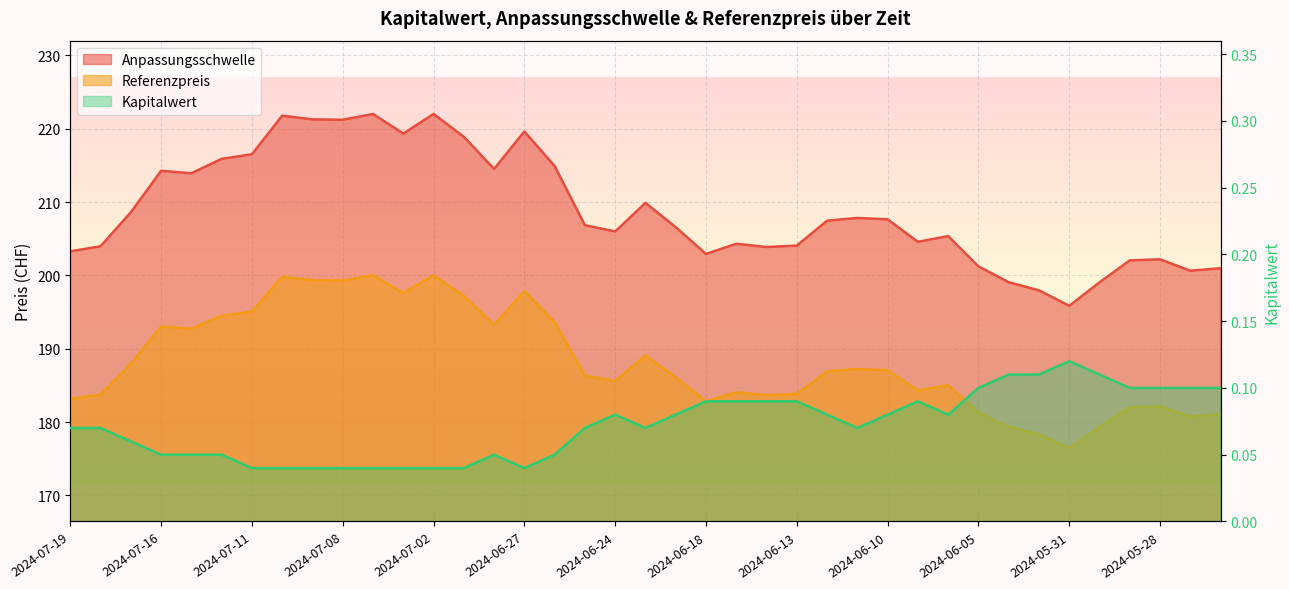

Is the value of Kapitalwert at 2024-06-17 greater than the value of Anpassungsschwelle at 2024-07-10?

No